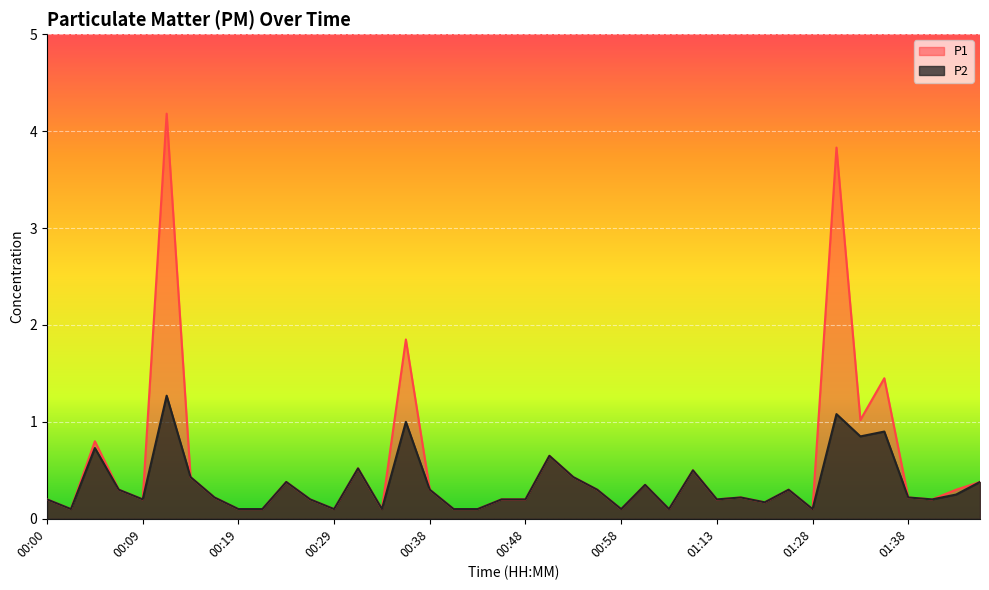

What is the label of the 11th point from the left?

00:24